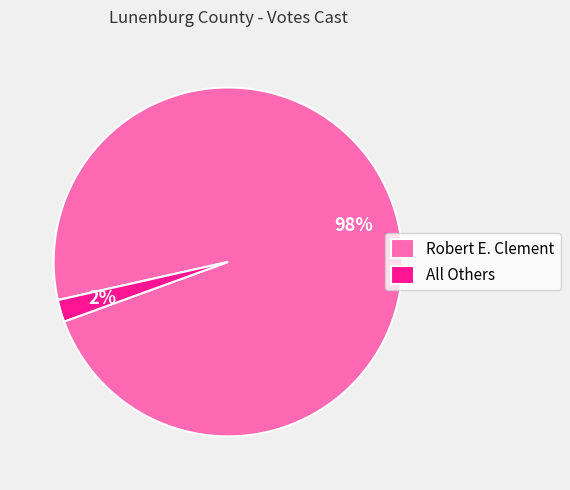

Is the sum of All Others and Robert E. Clement greater than half?

Yes